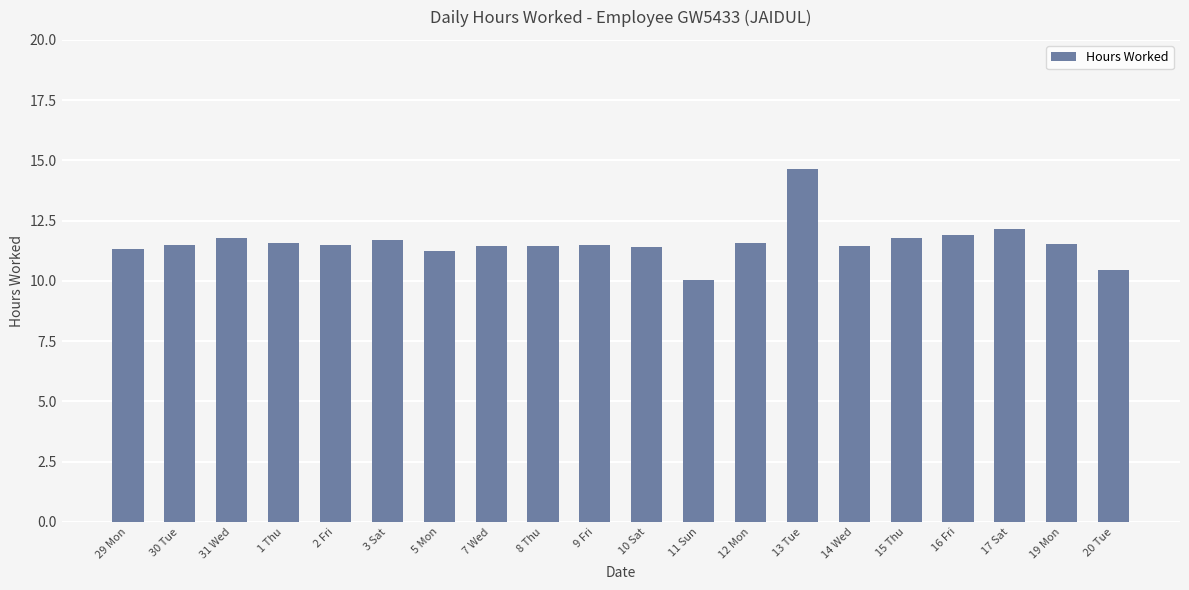

What is the ratio of the value at 12 Mon to the value at 3 Sat?

1.0